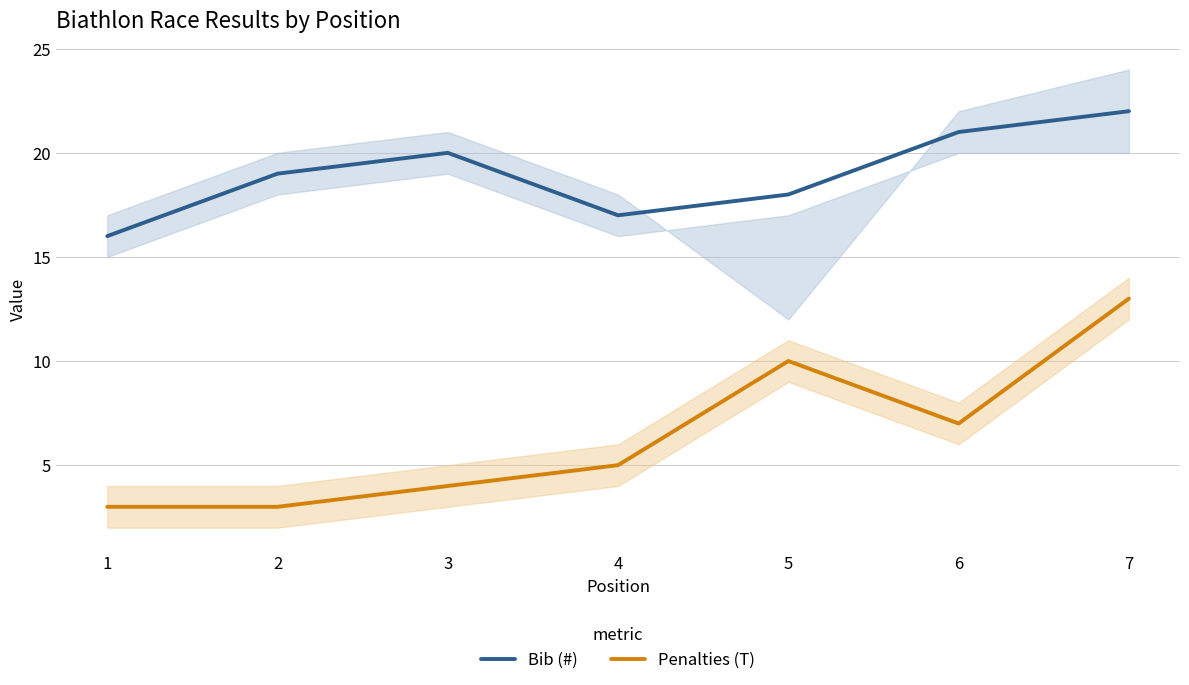

What is the value of the Bib (#) point at the 3rd from the left?

20